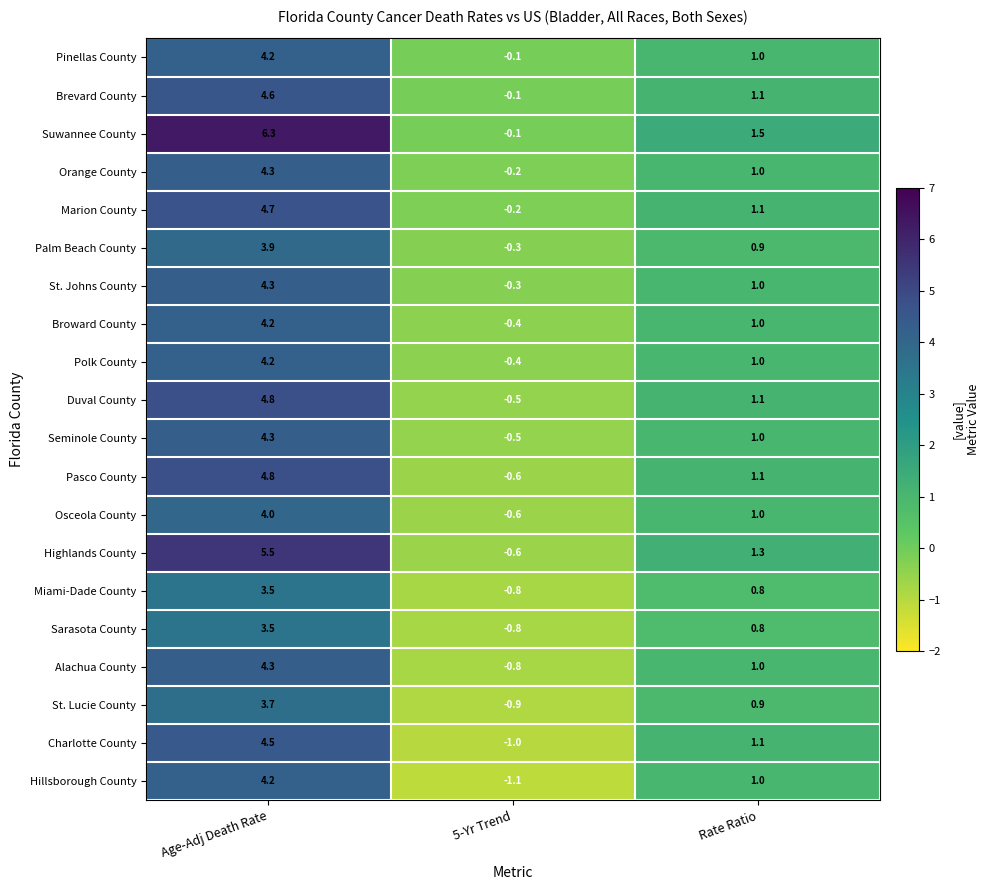

Which series has the largest range (max minus min)?

Suwannee County